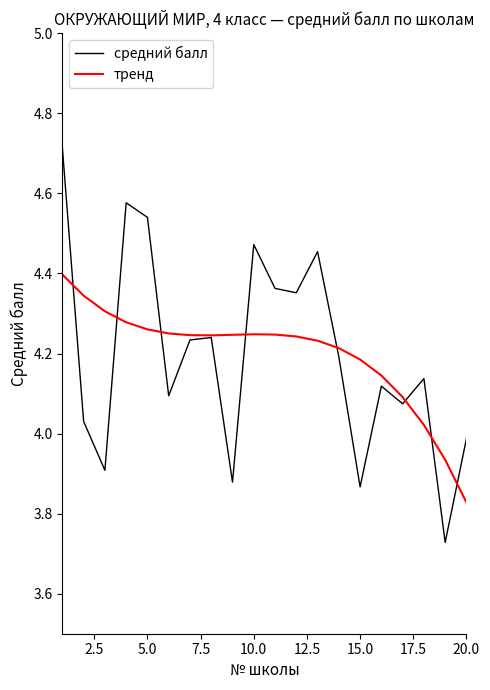

Is this an area chart (filled region under the line)?

No